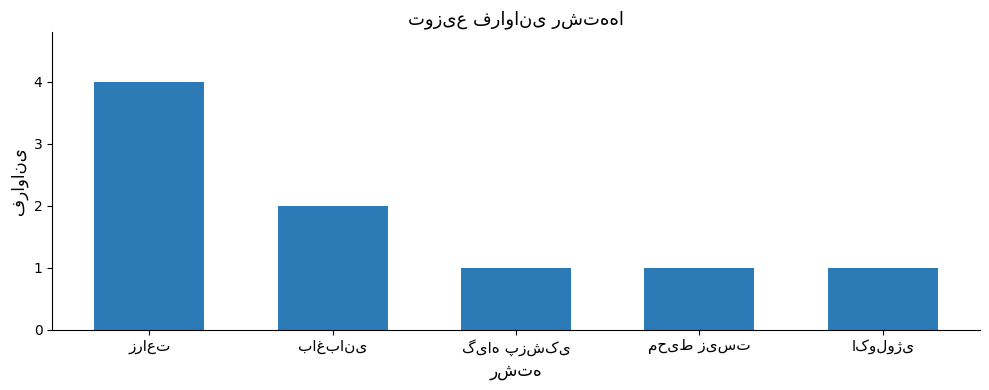

What is the greatest value displayed?

4